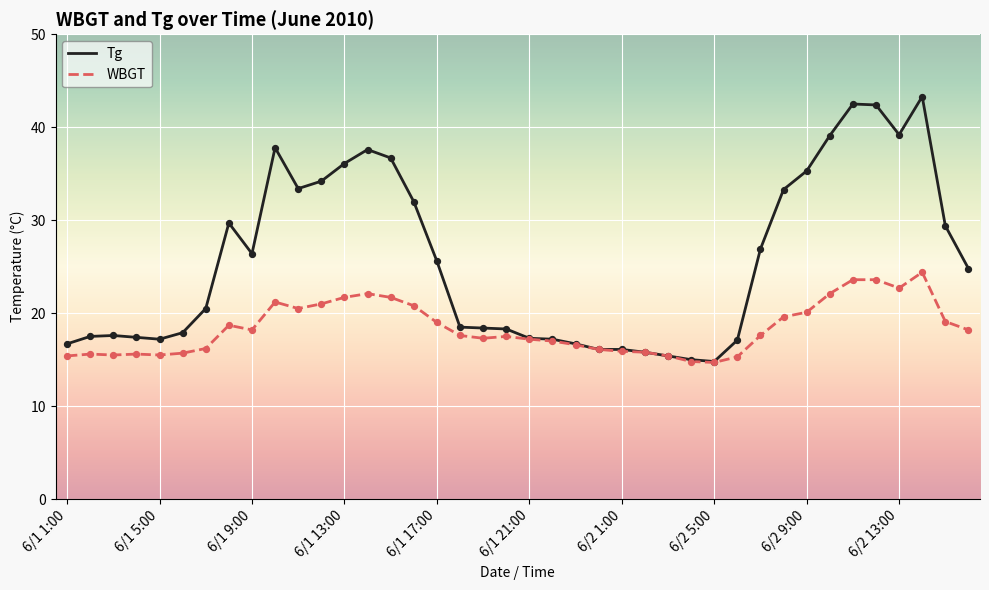

Which series has the widest spread of values?

Tg